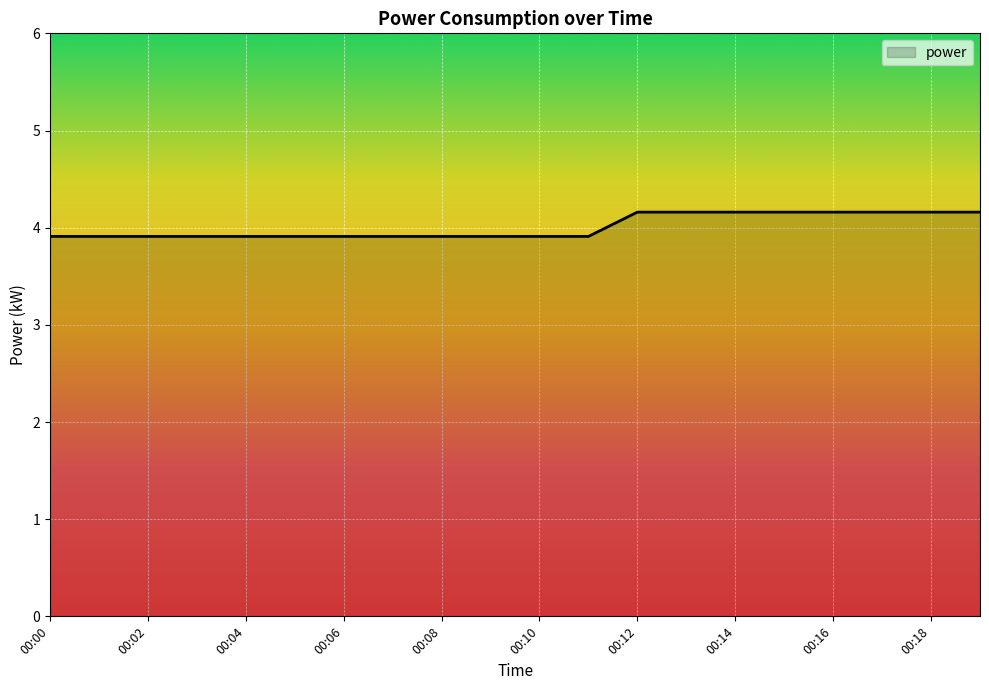

Count the values in the range 3 to 4.

12